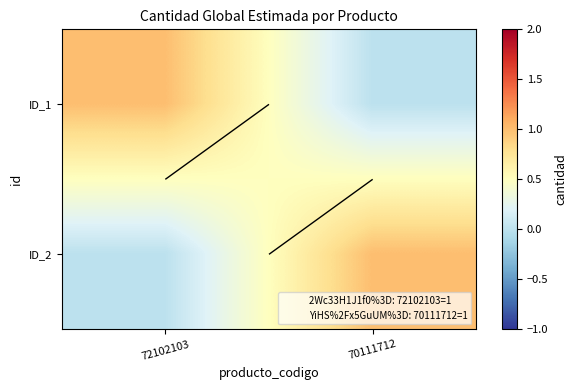

How many data points in ID_2 are less than 1?

1